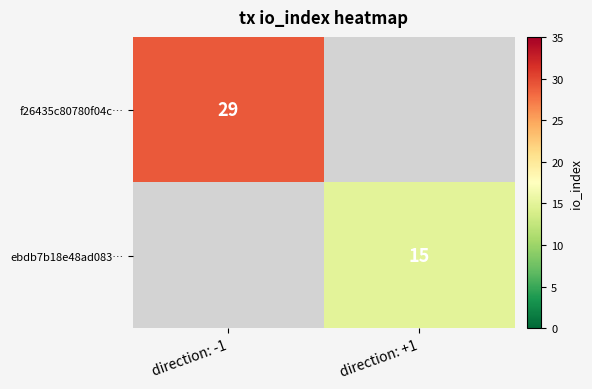

The value of ebdb7b18e48ad083… at direction: +1 is 15. True or false?

True